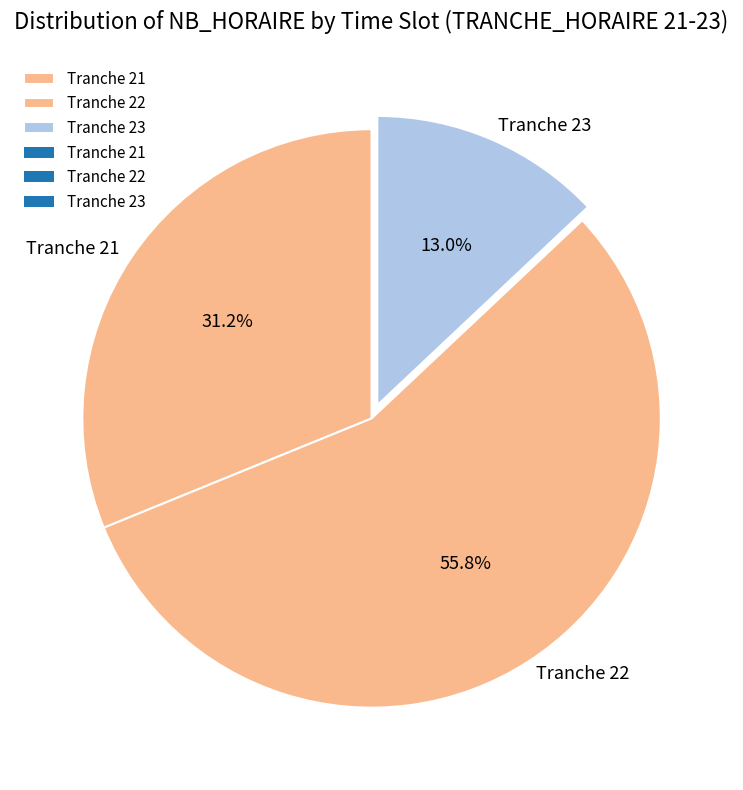

What percentage is NOT represented by Tranche 22?

44.2%